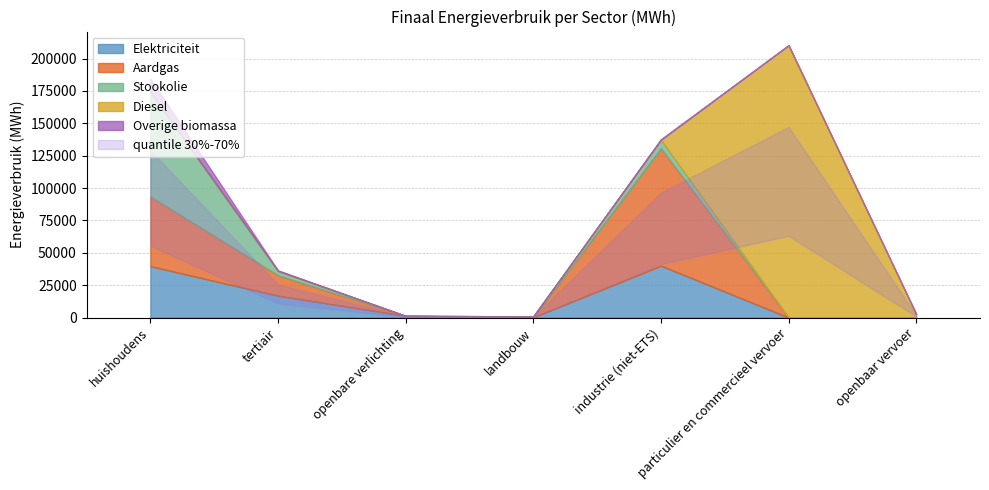

True or false: Diesel has a value of 0.0 at huishoudens.

True